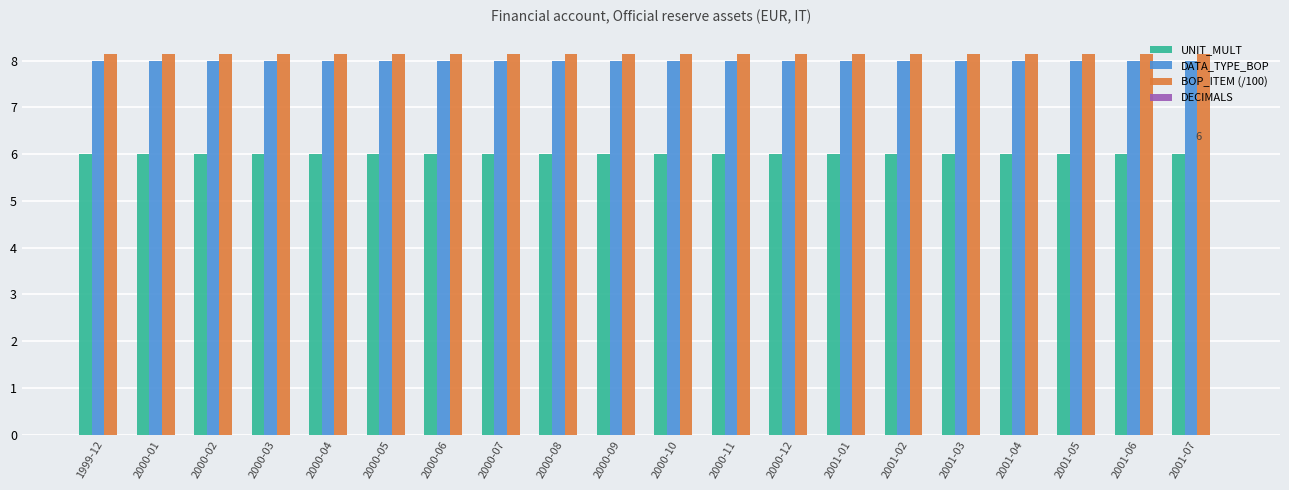

Is it true that UNIT_MULT equals 6.0 at 2000-12?

True